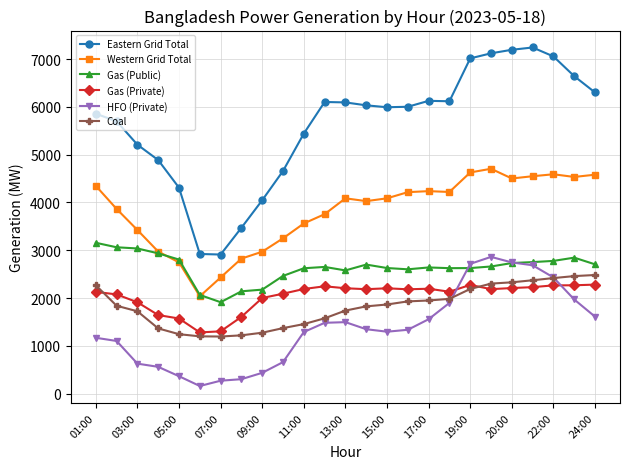

True or false: Gas (Private) has more than 1 interior local peaks.

True